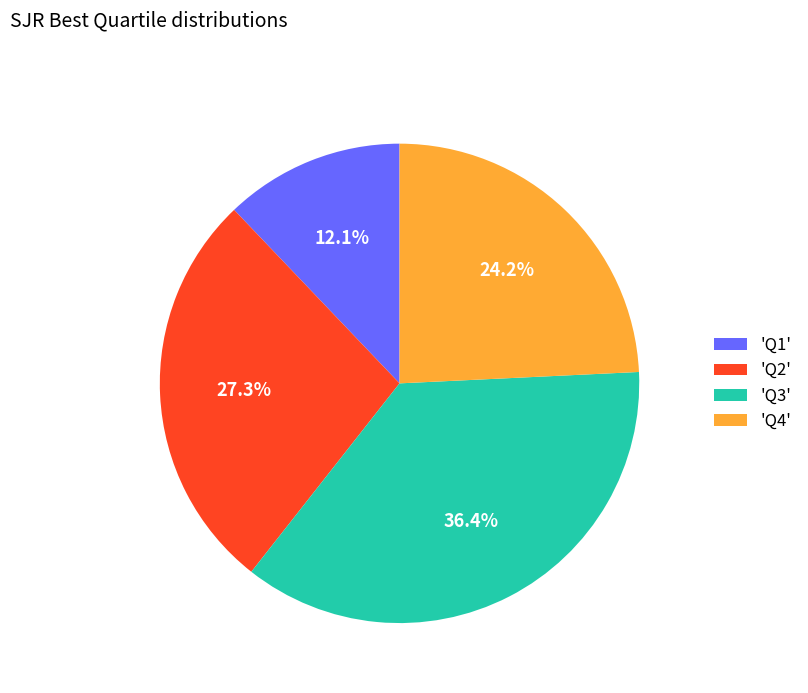

Combined, what portion of the pie is 'Q1' and 'Q2'?

39.4%